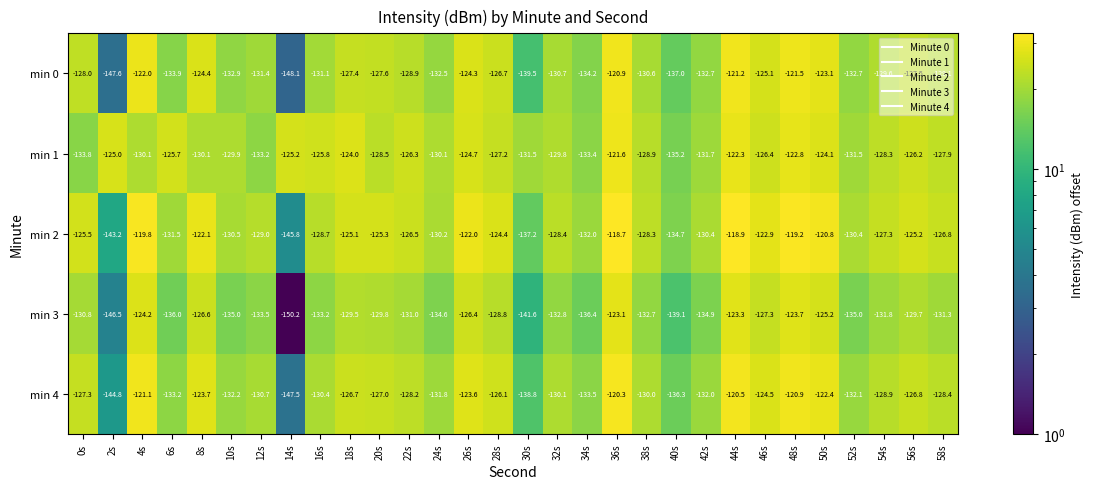

At which label does min 2 first exceed -126?

0s